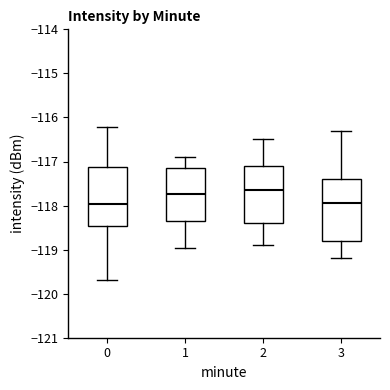

Where does the upper whisker of the box at x = 3 end on the y-axis? The values are not printed on the chart, so give them approximately, as read against the axis.

-116.3